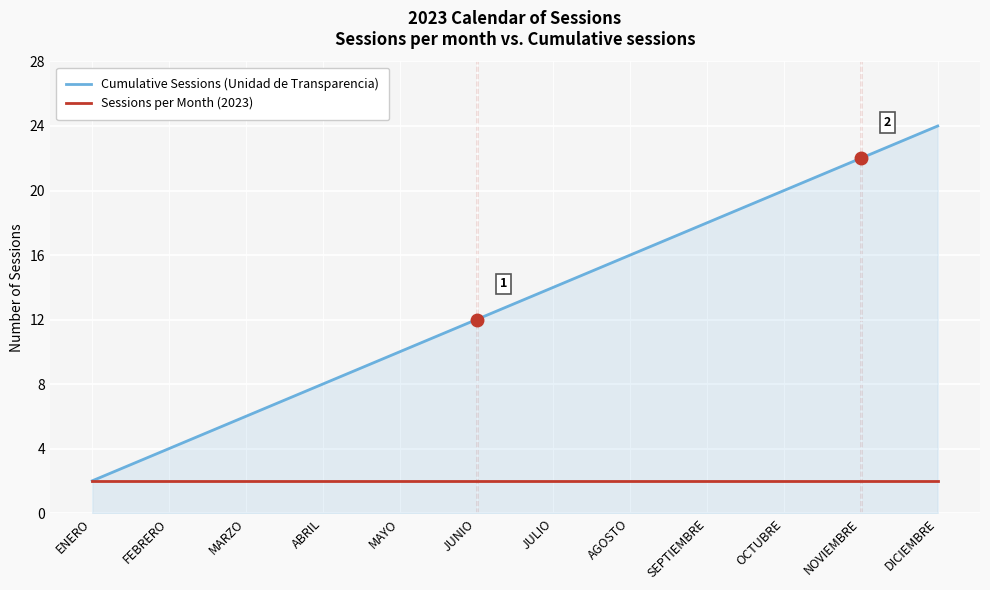

Reading left to right, list all the values displayed in this chart.

Cumulative Sessions (Unidad de Transparencia): 2	4	6	8	10	12	14	16	18	20	22	24
Sessions per Month (2023): 2	2	2	2	2	2	2	2	2	2	2	2